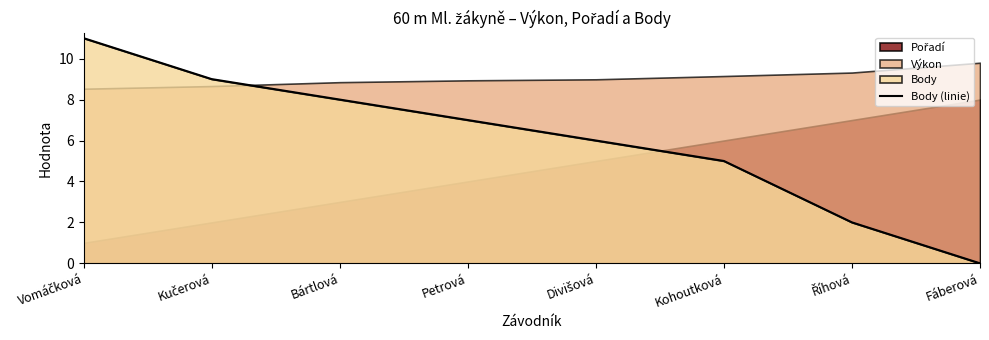

What is the difference between the second highest and minimum values?

9